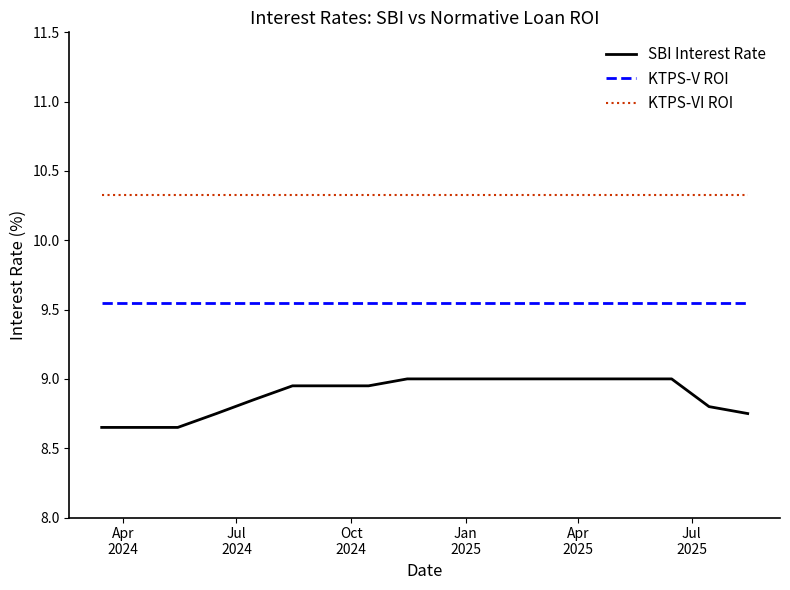

Which series has the largest total across all categories?

KTPS-VI ROI